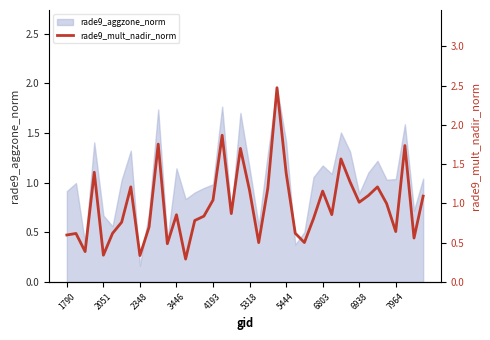

What is the difference between the second highest and minimum values?

1.6